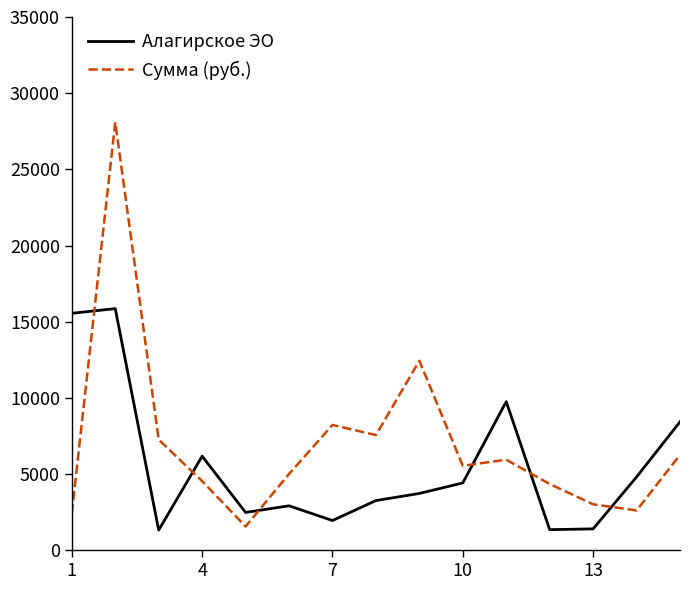

What is the difference between the second highest and minimum values in the Алагирское ЭО series?

14232.3